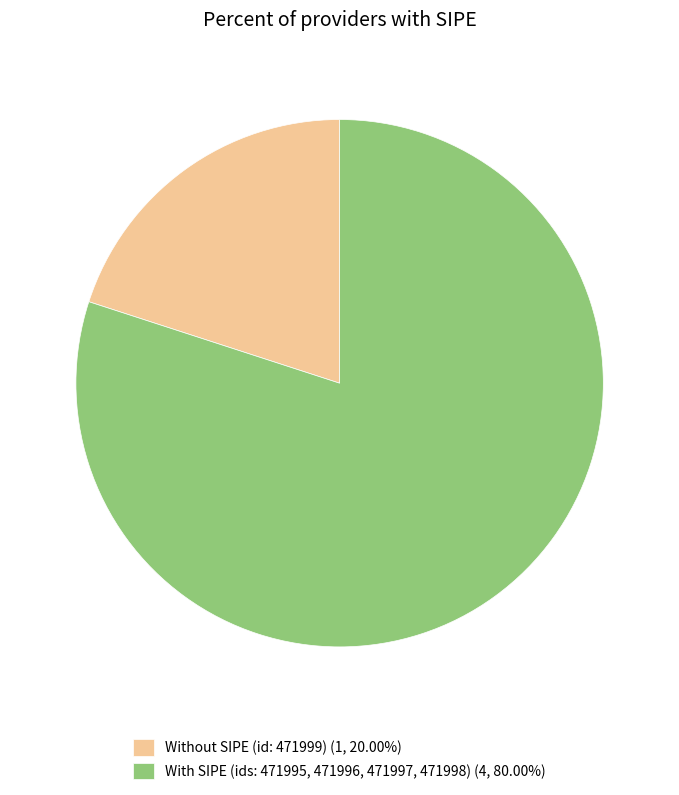

Does With SIPE (ids: 471995, 471996, 471997, 471998) (4, 80.00%) account for over 50% of the chart?

Yes